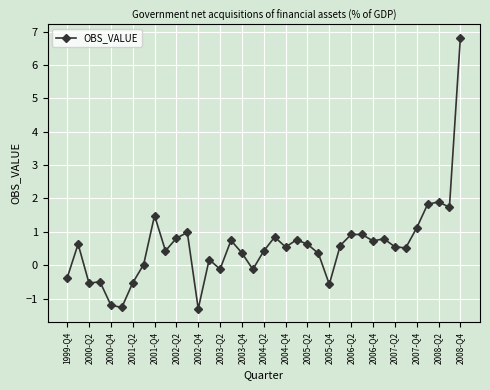

True or false: the data has more than 0 interior local peaks.

True